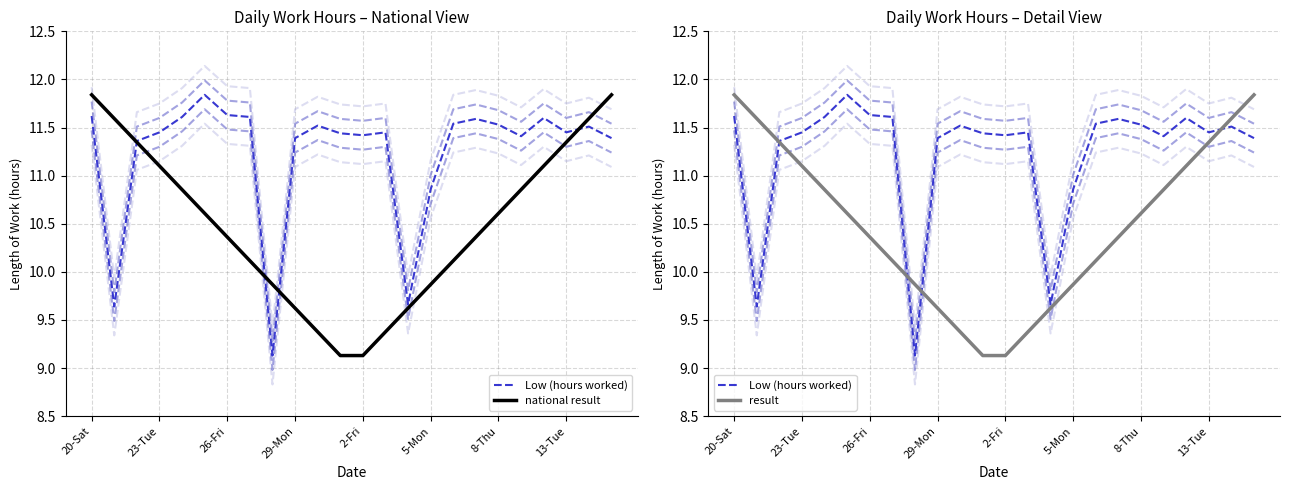

Reading left to right, list all the values displayed in this chart.

Low (hours worked): 11.6	9.6	11.4	11.4	11.6	11.8	11.6	11.6	9.1	11.4	11.5	11.4	11.4	11.4	9.7	10.9	11.5	11.6	11.5	11.4	11.6	11.4	11.5	11.4
national result: 11.8	11.6	11.3	11.1	10.9	10.6	10.4	10.1	9.9	9.6	9.4	9.1	9.1	9.4	9.6	9.9	10.1	10.4	10.6	10.9	11.1	11.3	11.6	11.8
result: 11.8	11.6	11.3	11.1	10.9	10.6	10.4	10.1	9.9	9.6	9.4	9.1	9.1	9.4	9.6	9.9	10.1	10.4	10.6	10.9	11.1	11.3	11.6	11.8